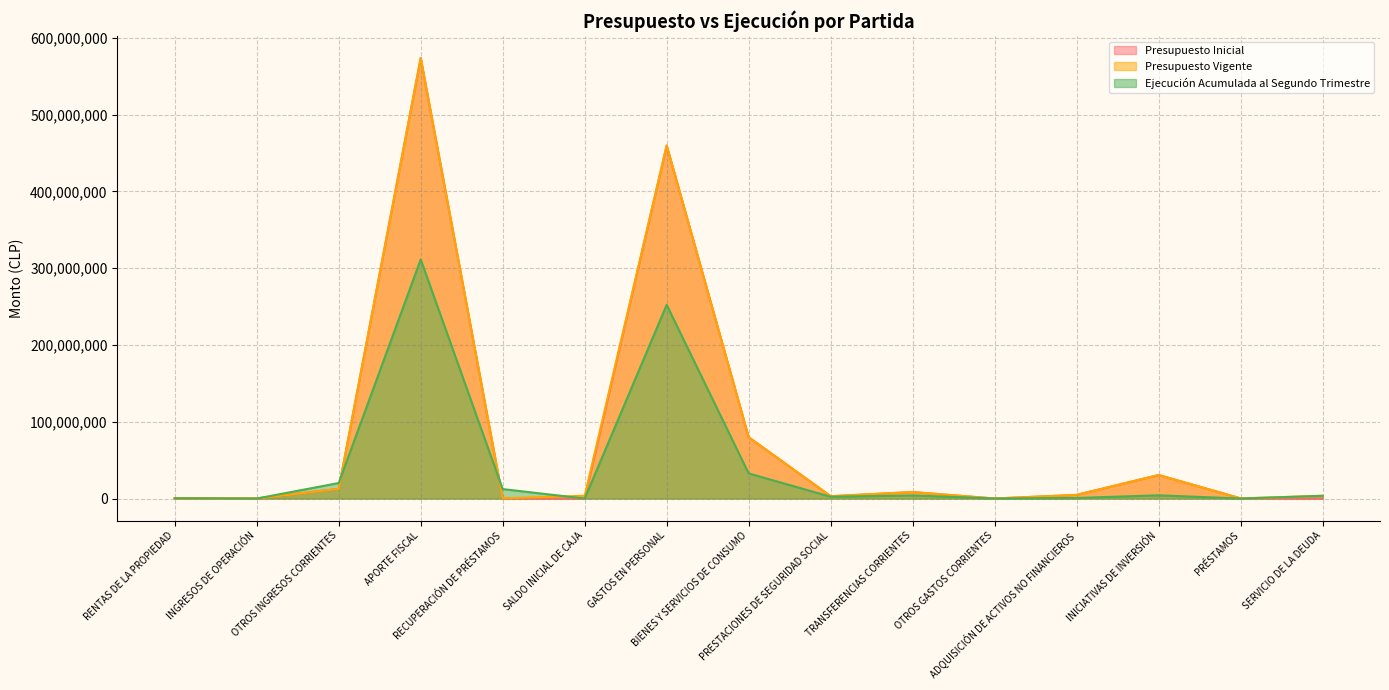

Reading left to right, list all the values displayed in this chart.

Presupuesto Inicial: 122845	128200	12615778	573544438	255070	20	459666364	79820216	3049906	8470676	0	4768234	30635865	255070	20
Presupuesto Vigente: 122845	128200	12615778	573544438	255070	3667628	459666364	79820216	3049906	8470676	90000	4768234	30635865	255070	3577628
Ejecución Acumulada al Segundo Trimestre: 461974	2984	20244939	311310185	12329747	0	252215492	32723065	2365795	4047186	90000	746396	4229591	12840	3597966